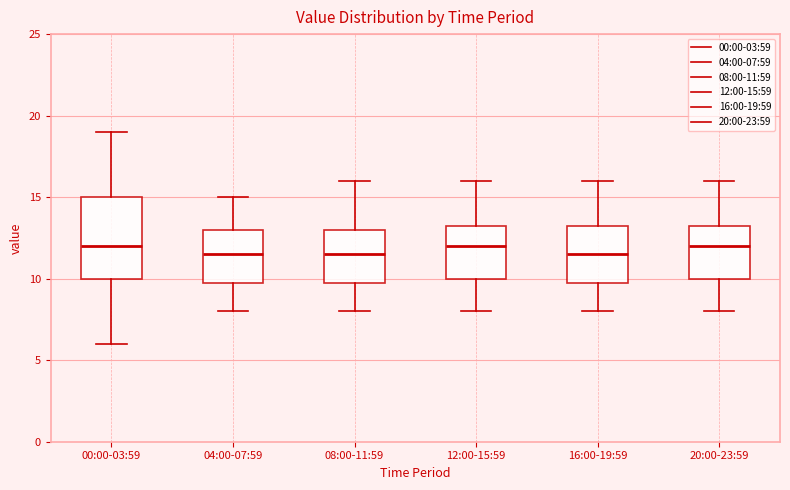

Which box is the tallest, from its lower edge to its upper edge?

00:00-03:59